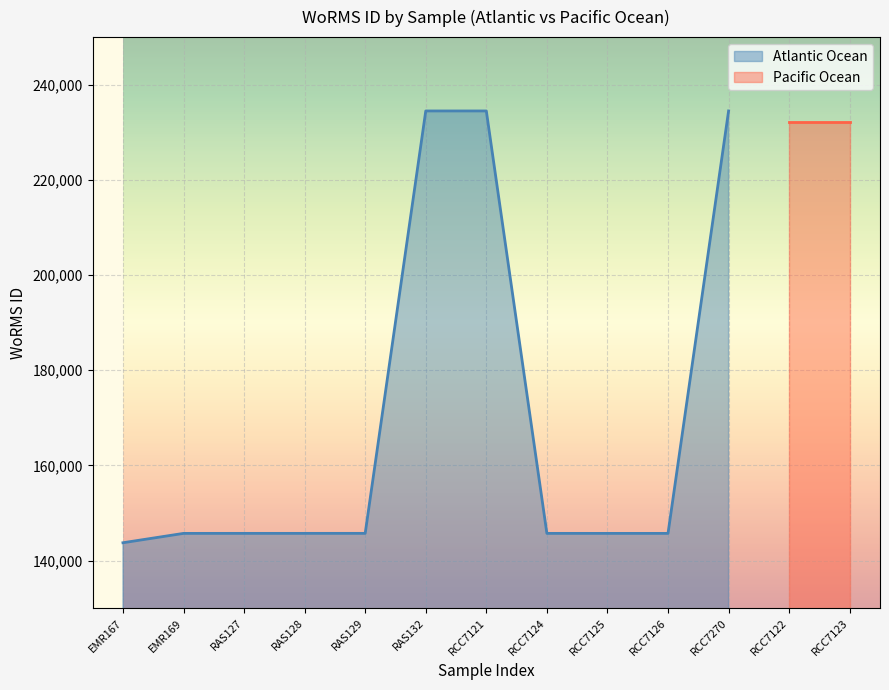

Rank the categories by value from highest to lowest.

RAS132, RCC7121, RCC7270, RAS129, RAS128, RAS127, RCC7124, EMR169, RCC7125, RCC7126, EMR167